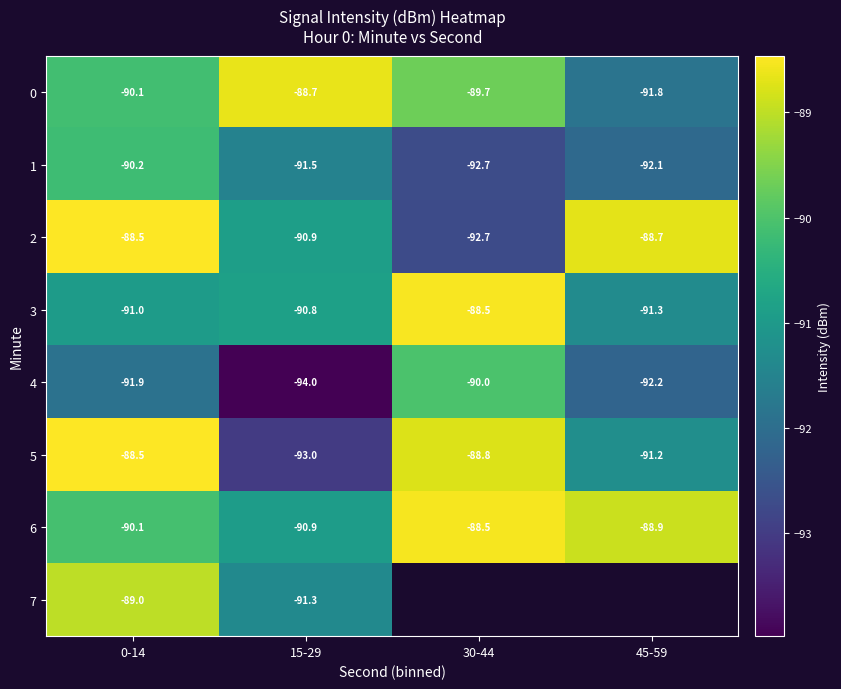

What is the average value of the 4 series?

-92.0